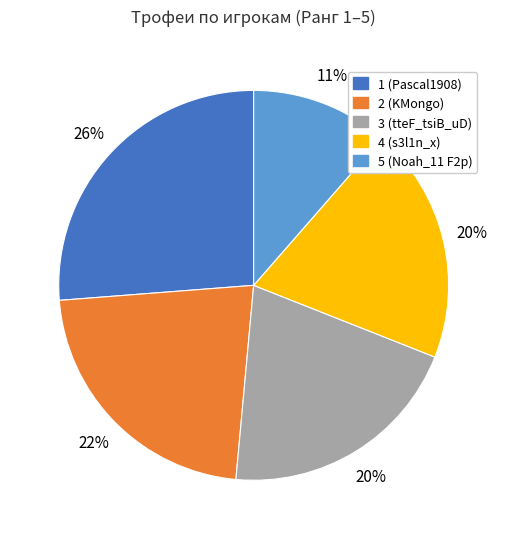

Is there a majority slice in this chart?

No